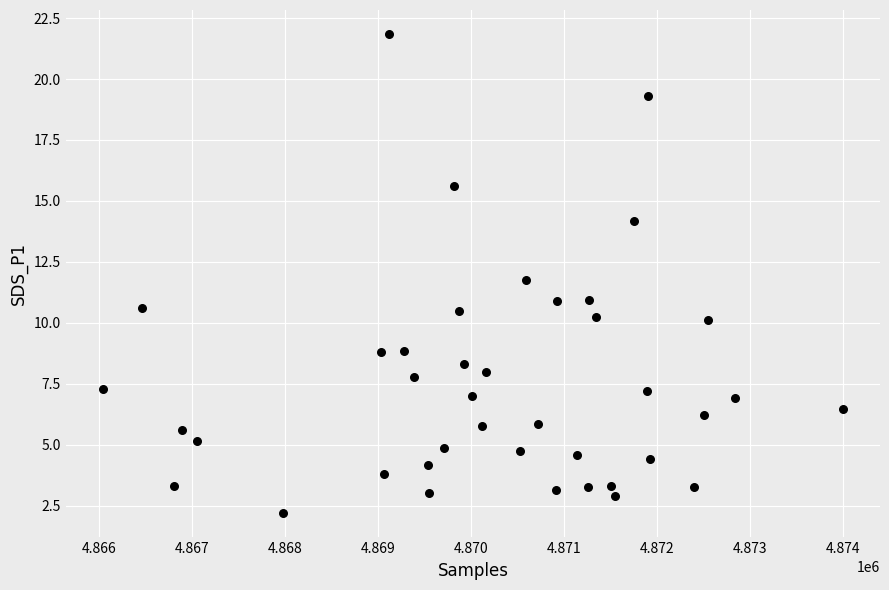

What is the range of X values (max minus min)?

7946.0